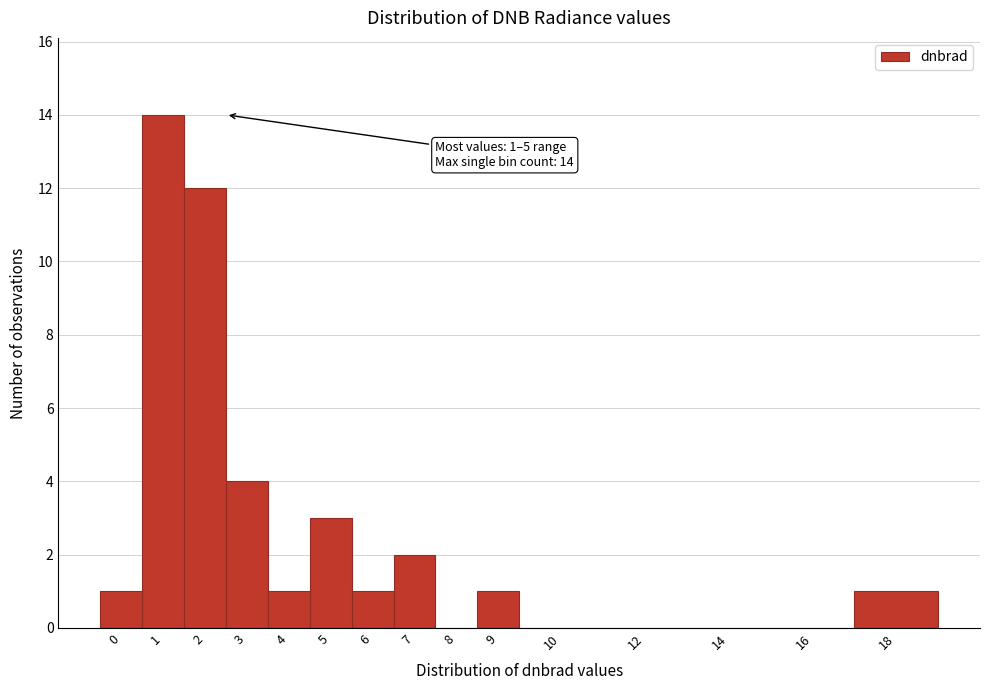

Reading left to right, transcribe all the data shown in this chart.

0=1	1=14	2=12	3=4	4=1	5=3	6=1	7=2	8=0	9=1	10=0	12=0	14=0	16=0	18=1